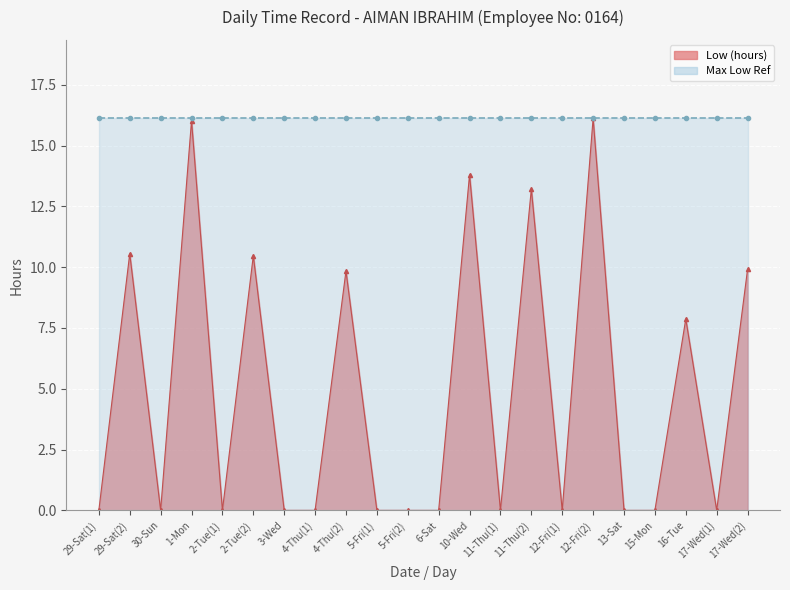

Reading right to left, list all the values displayed in this chart.

17-Wed(2)=9.9	17-Wed(1)=0.0	16-Tue=7.9	15-Mon=0.0	13-Sat=0.0	12-Fri(2)=16.1	12-Fri(1)=0.0	11-Thu(2)=13.2	11-Thu(1)=0.0	10-Wed=13.8	6-Sat=0.0	5-Fri(2)=0.0	5-Fri(1)=0.0	4-Thu(2)=9.8	4-Thu(1)=0.0	3-Wed=0.0	2-Tue(2)=10.5	2-Tue(1)=0.0	1-Mon=16.0	30-Sun=0.0	29-Sat(2)=10.6	29-Sat(1)=0.0